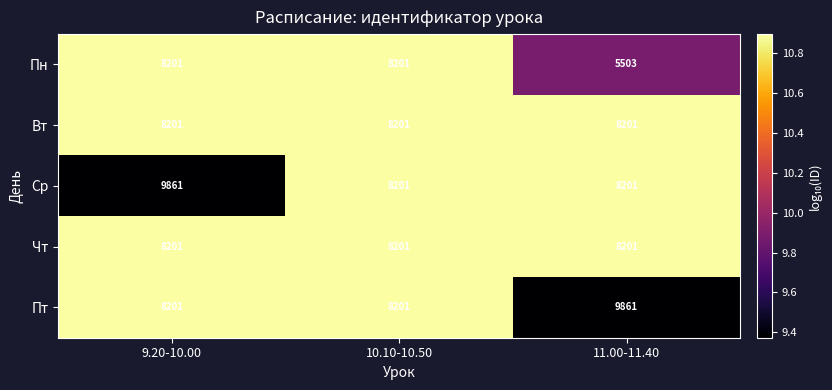

What is the spread (max minus min) of values at 11.00-11.40?

4358